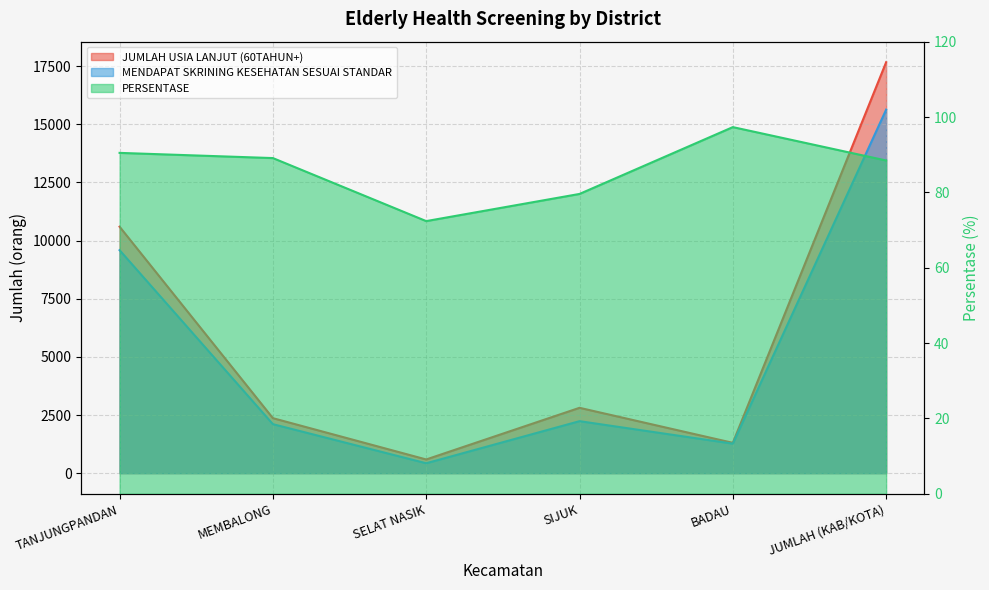

Rank the series at TANJUNGPANDAN from highest to lowest value.

JUMLAH USIA LANJUT (60TAHUN+), MENDAPAT SKRINING KESEHATAN SESUAI STANDAR, PERSENTASE